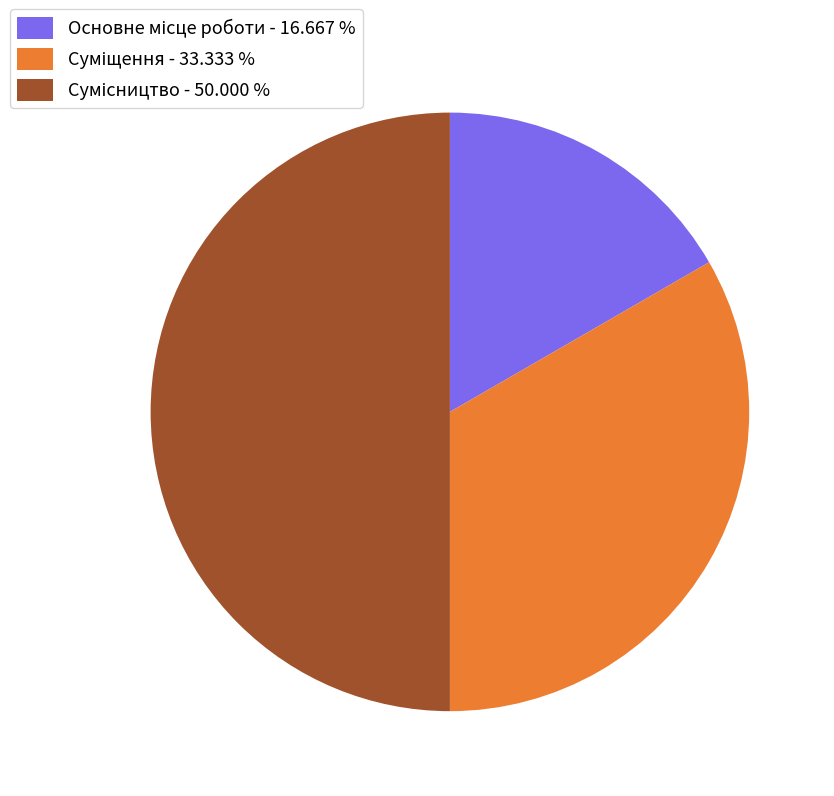

What percentage is the Сумісництво slice, to the nearest percent?

50%